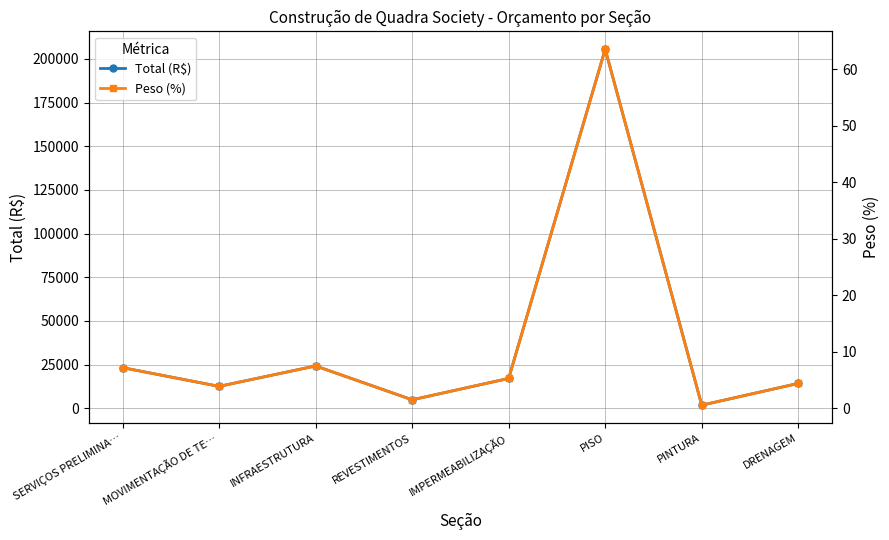

At how many categories does at least one series exceed 141694?

1